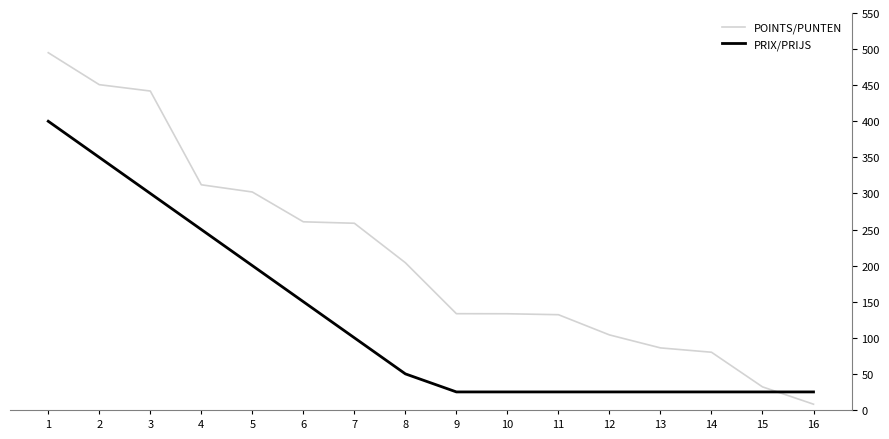

Which series has the largest range (max minus min)?

POINTS/PUNTEN